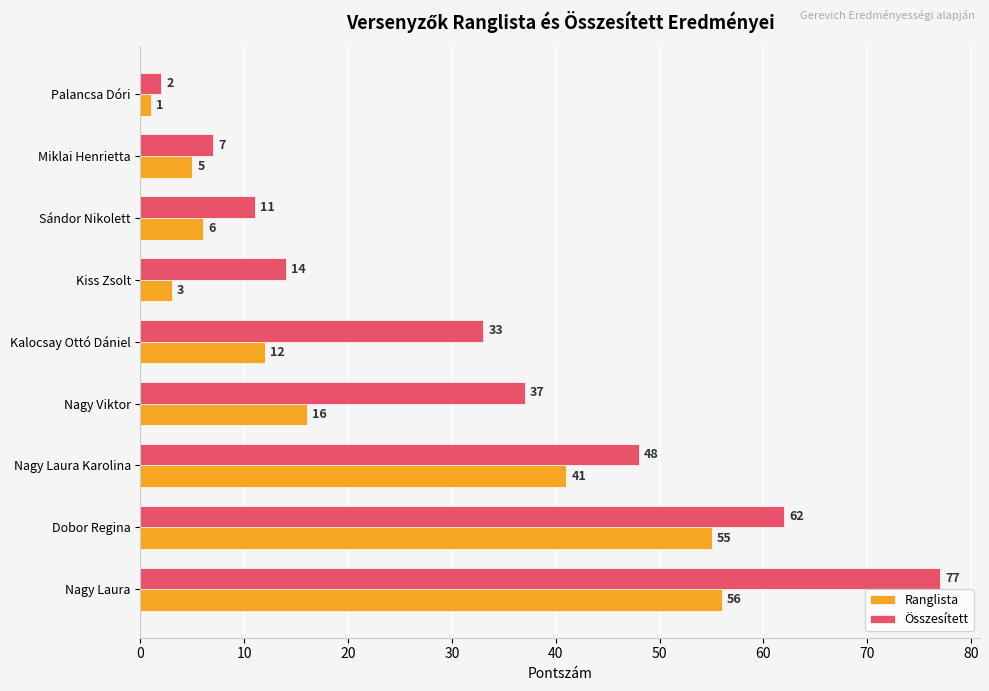

At how many categories does at least one series exceed 6?

8